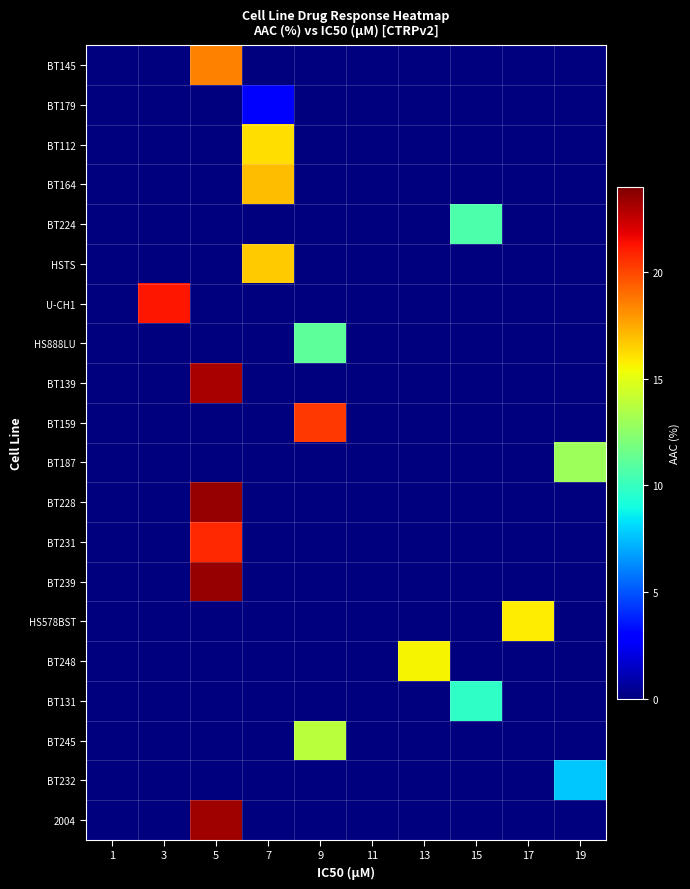

What is the maximum value shown in the chart?

23.5